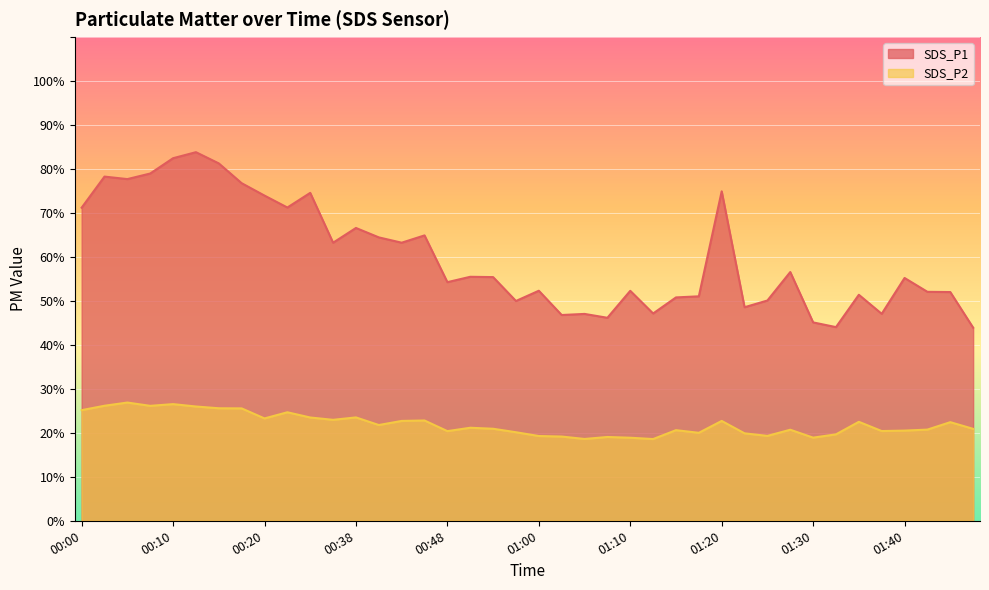

What is the maximum value shown in the chart?

83.8